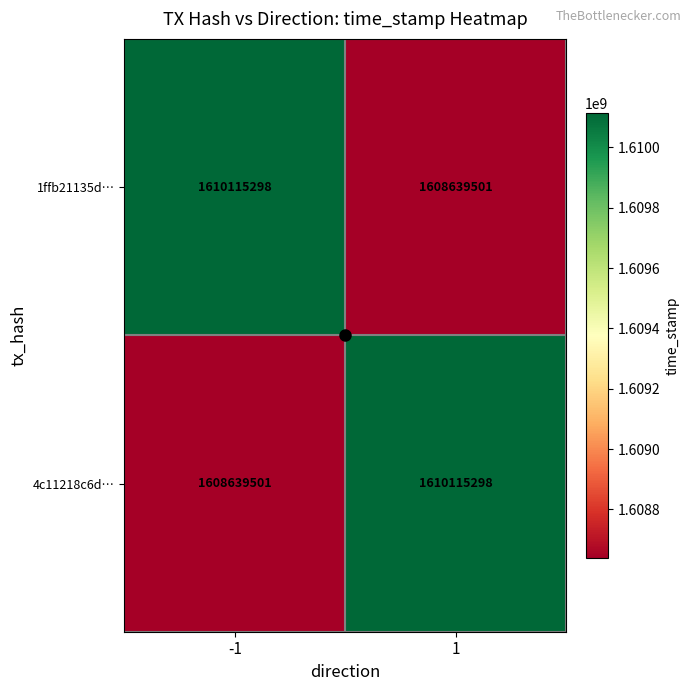

The 4c11218c6d… series shows 1608639501 at -1. True or false?

True